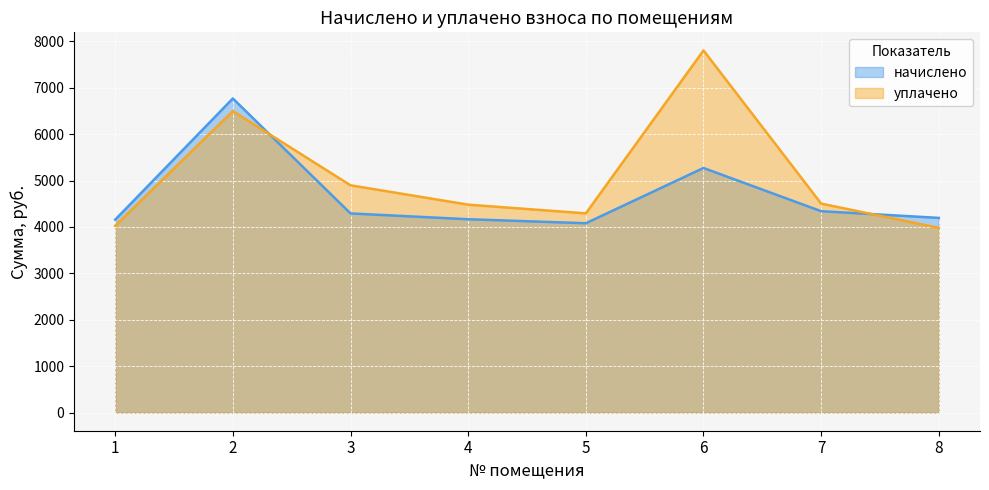

Does the chart display data point markers on the line(s)?

No